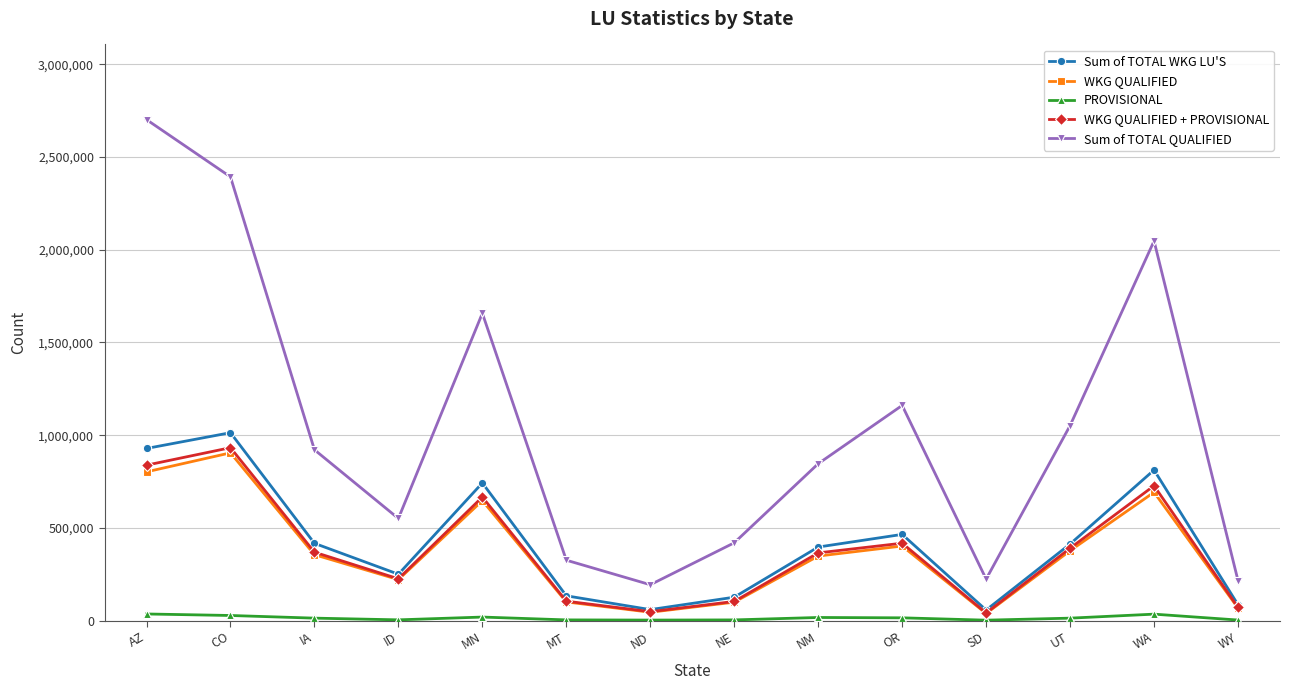

What is the average value of the Sum of TOTAL WKG LU'S series?

421506